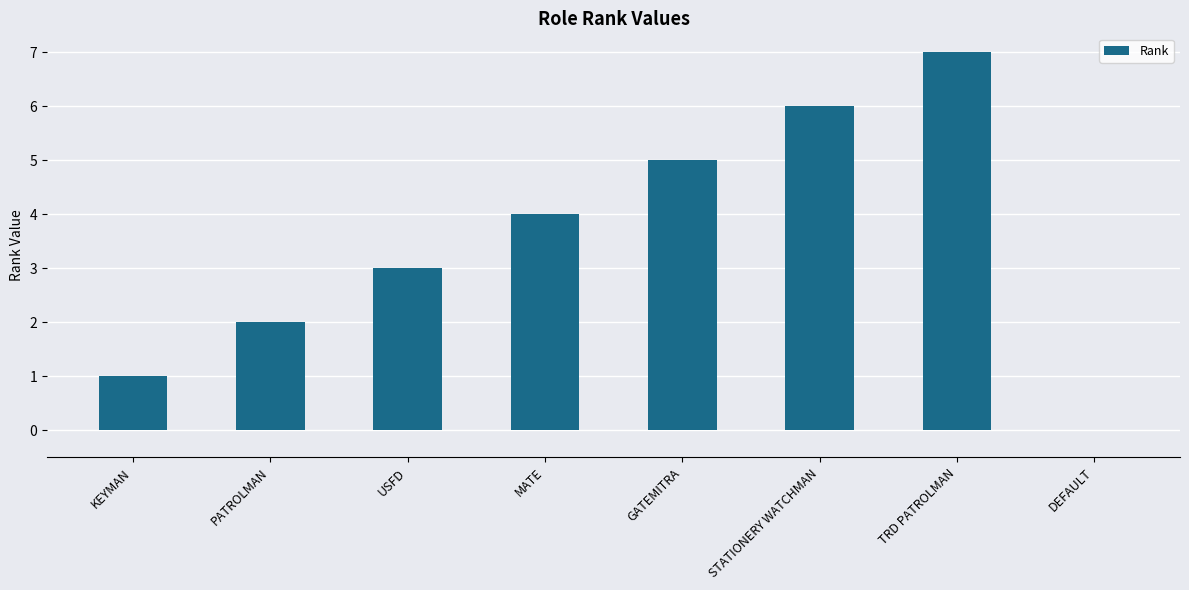

Which category has the highest value across all series?

TRD PATROLMAN